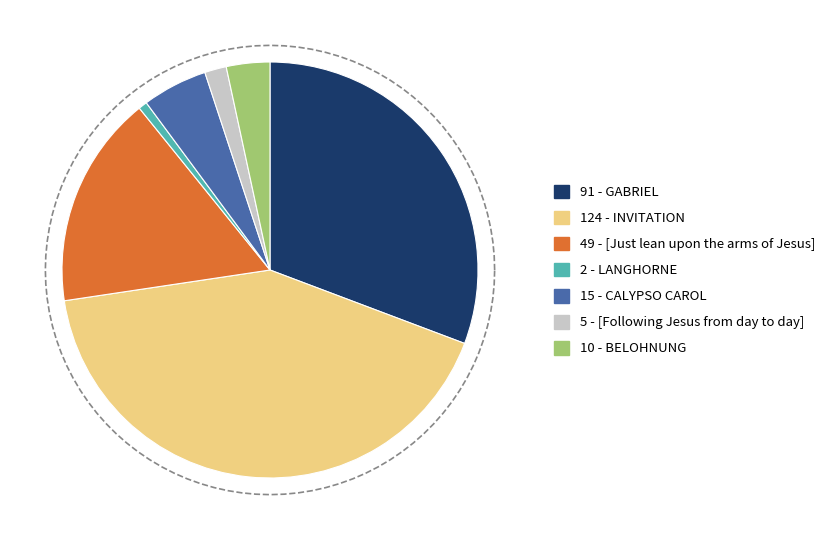

Does [Following Jesus from day to day] represent more than half of the total?

No